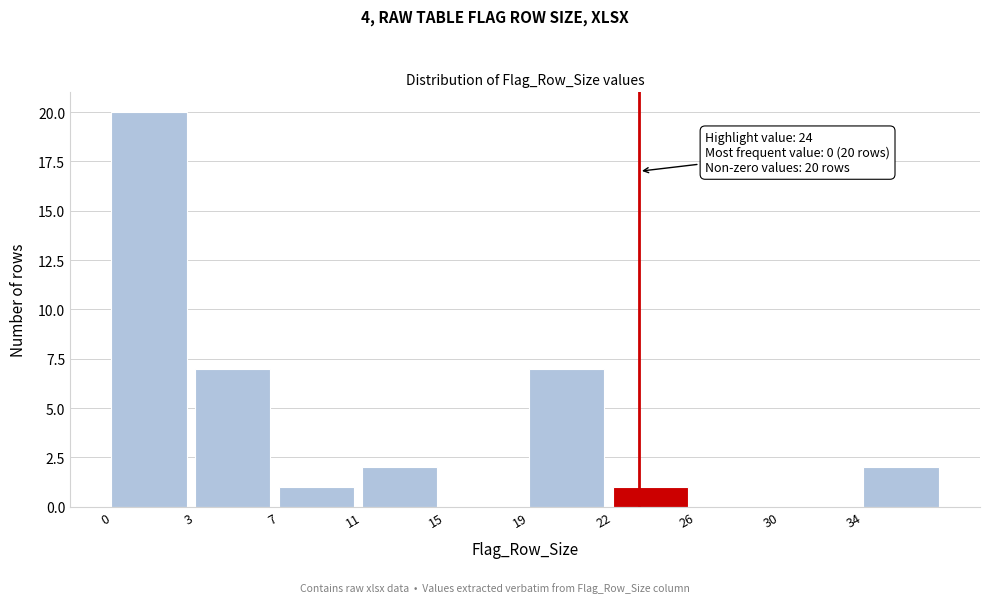

Reading left to right, transcribe all the data shown in this chart.

0=20	3=7	7=1	11=2	15=0	19=7	22=1	26=0	30=0	34=2